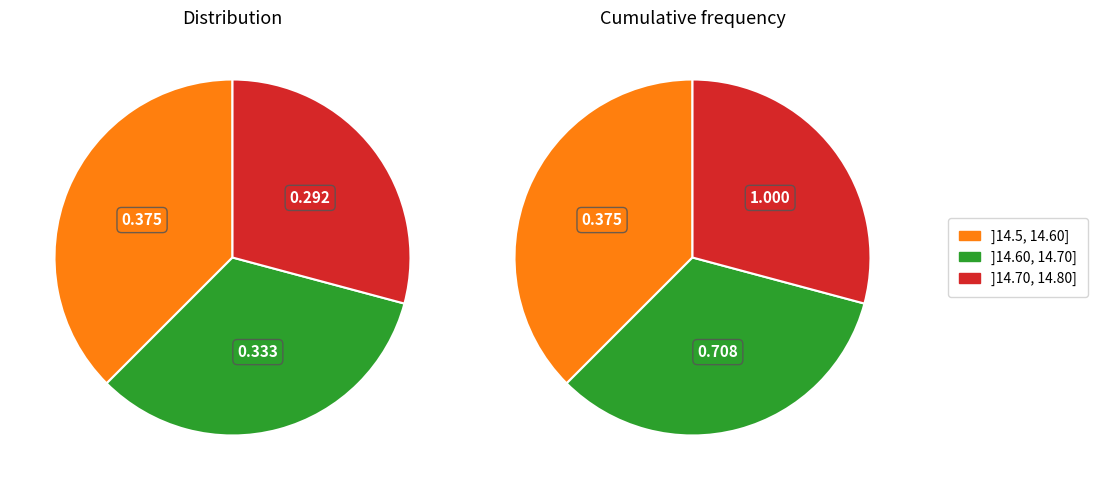

Do Hour 2 and Hour 0 together represent more than half of the pie?

Yes